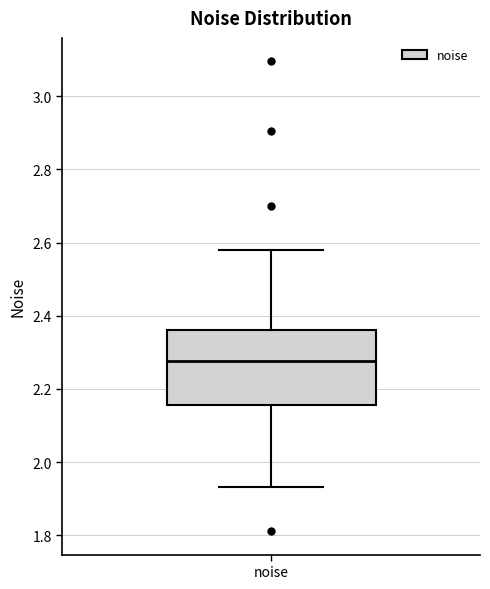

Read this box plot against the y-axis: the position of the median line, the range covered by the box, and the ends of both whiskers. The values are not printed on the chart, so give them approximately, as read against the axis.

median 2.28, box 2.16 to 2.36, whiskers 1.94 to 2.58